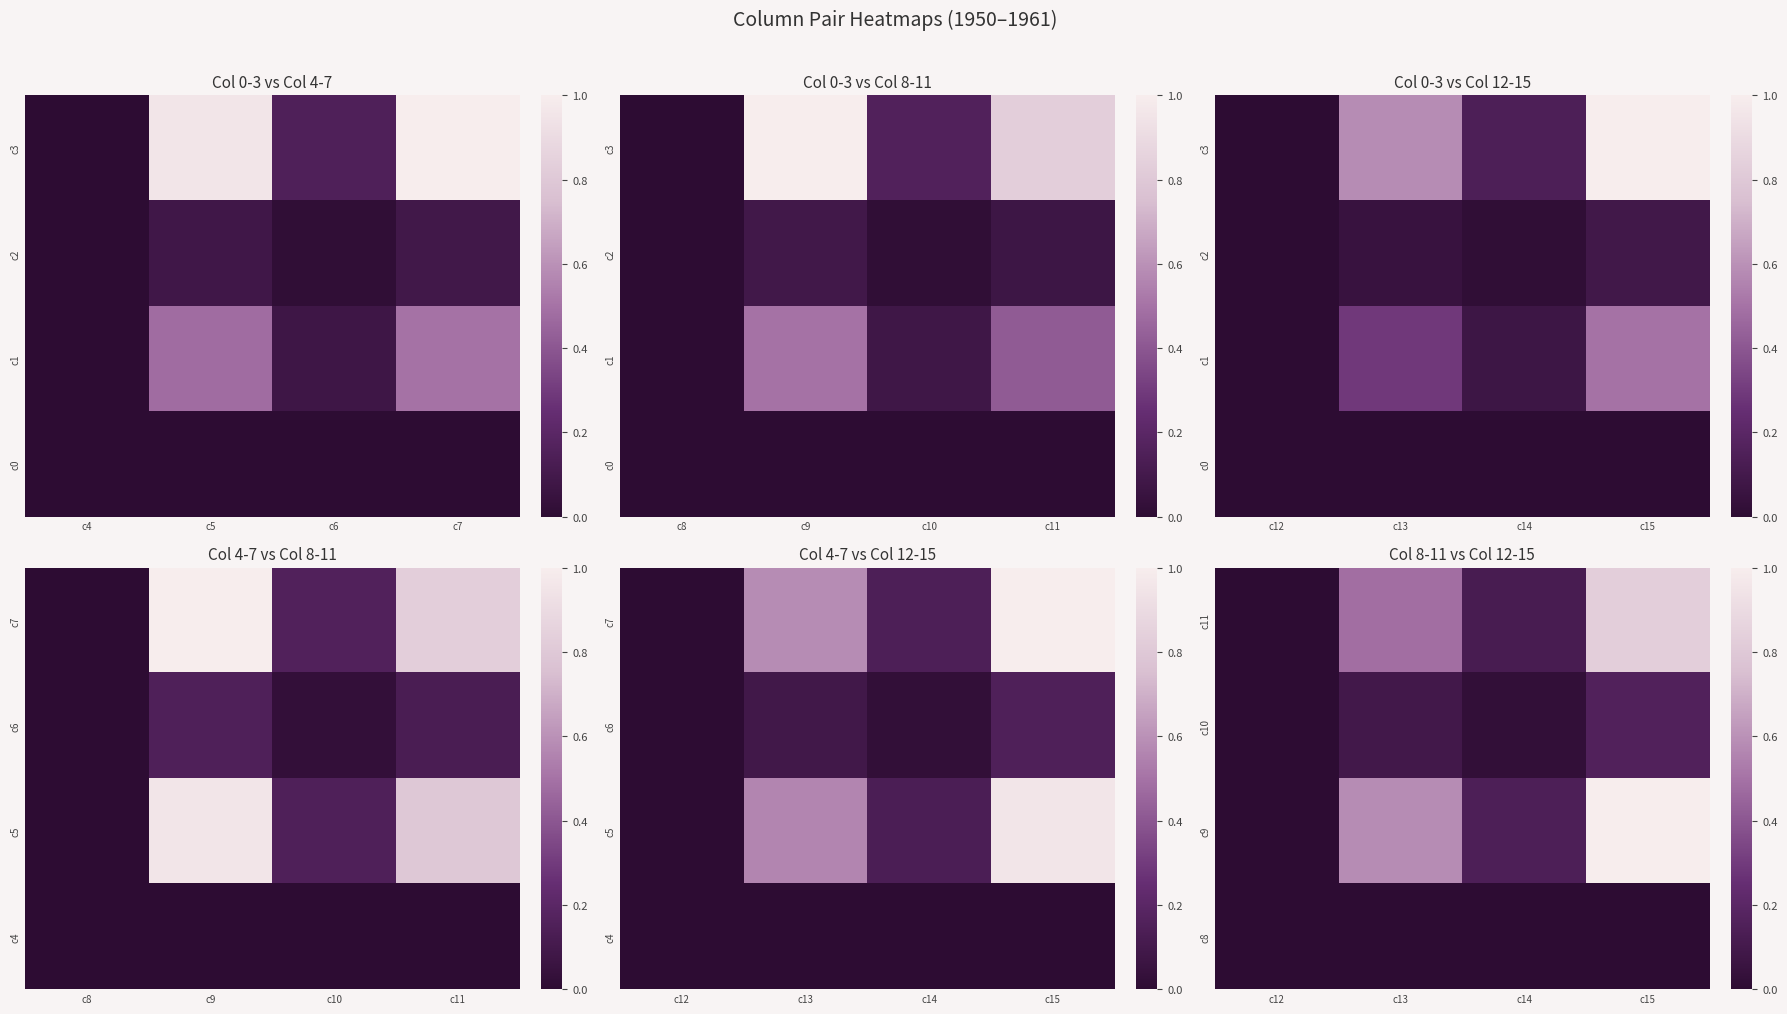

What is the sum of the c9 values at c12 and c13?

0.6